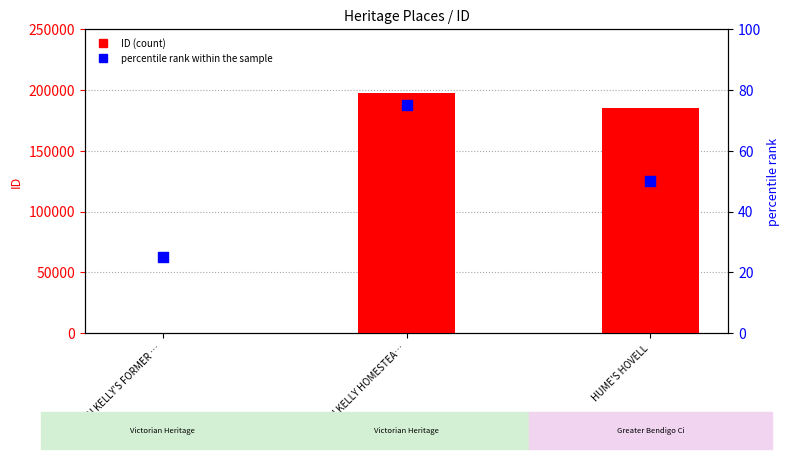

Which series has the largest total across all categories?

ID (count)